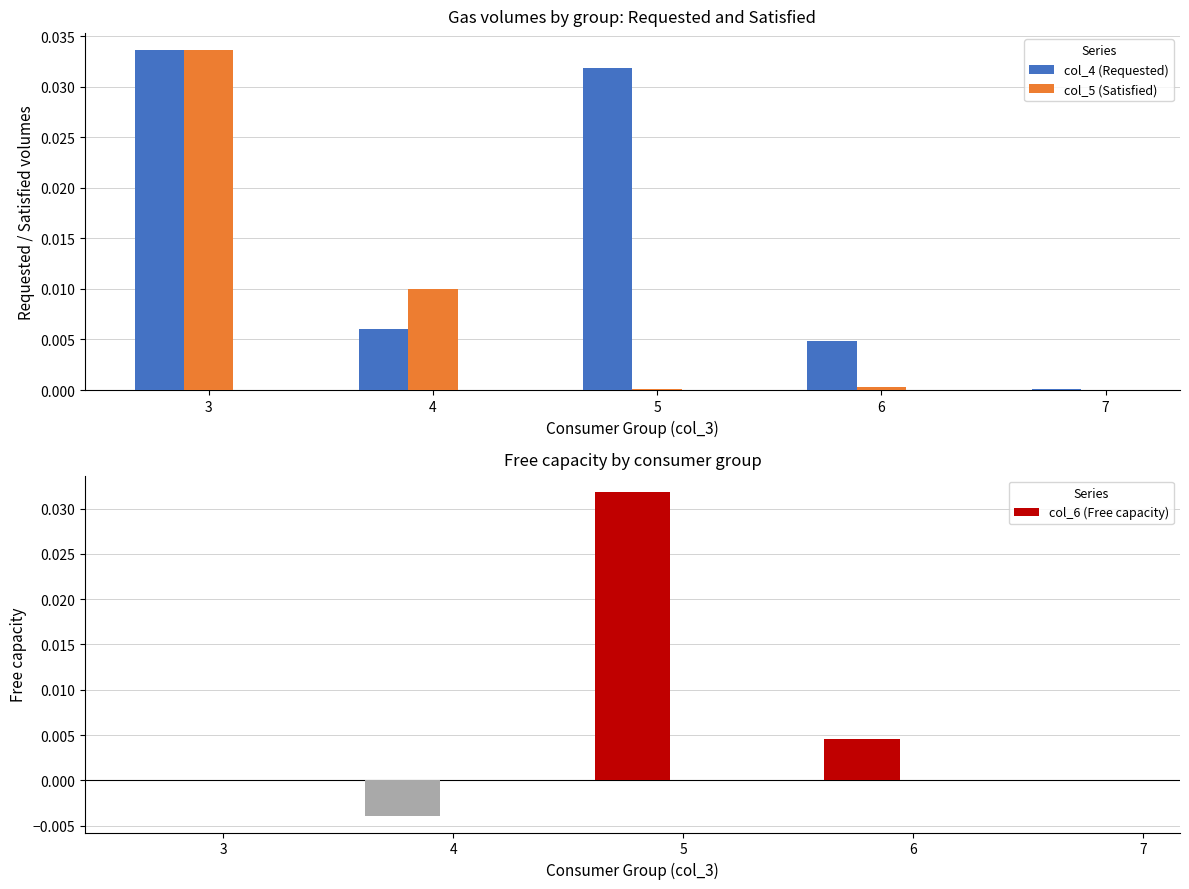

Reading left to right, list all the values displayed in this chart.

col_4 (Requested): 0.0	0.0	0.0	0.0	0.0
col_5 (Satisfied): 0.0	0.0	0.0	0.0	0.0
col_6 (Free capacity): 0.0	-0.0	0.0	0.0	0.0